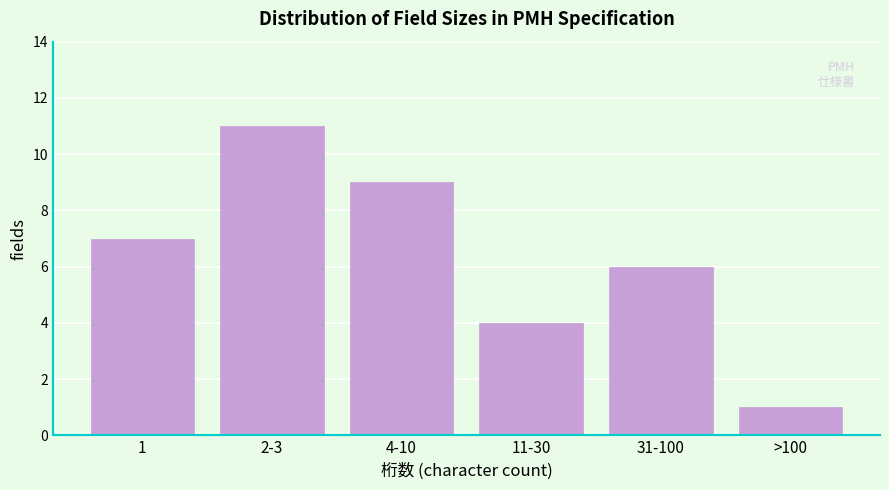

Reading left to right, what are all the values shown in this chart?

1=7	2-3=11	4-10=9	11-30=4	31-100=6	>100=1